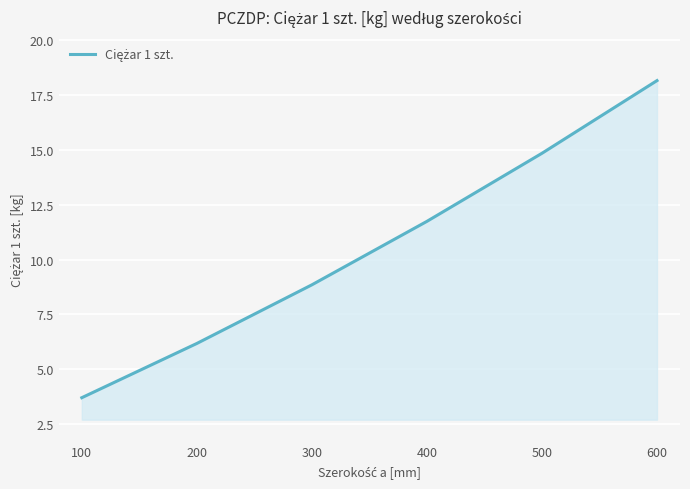

Which category has the highest value across all series?

600